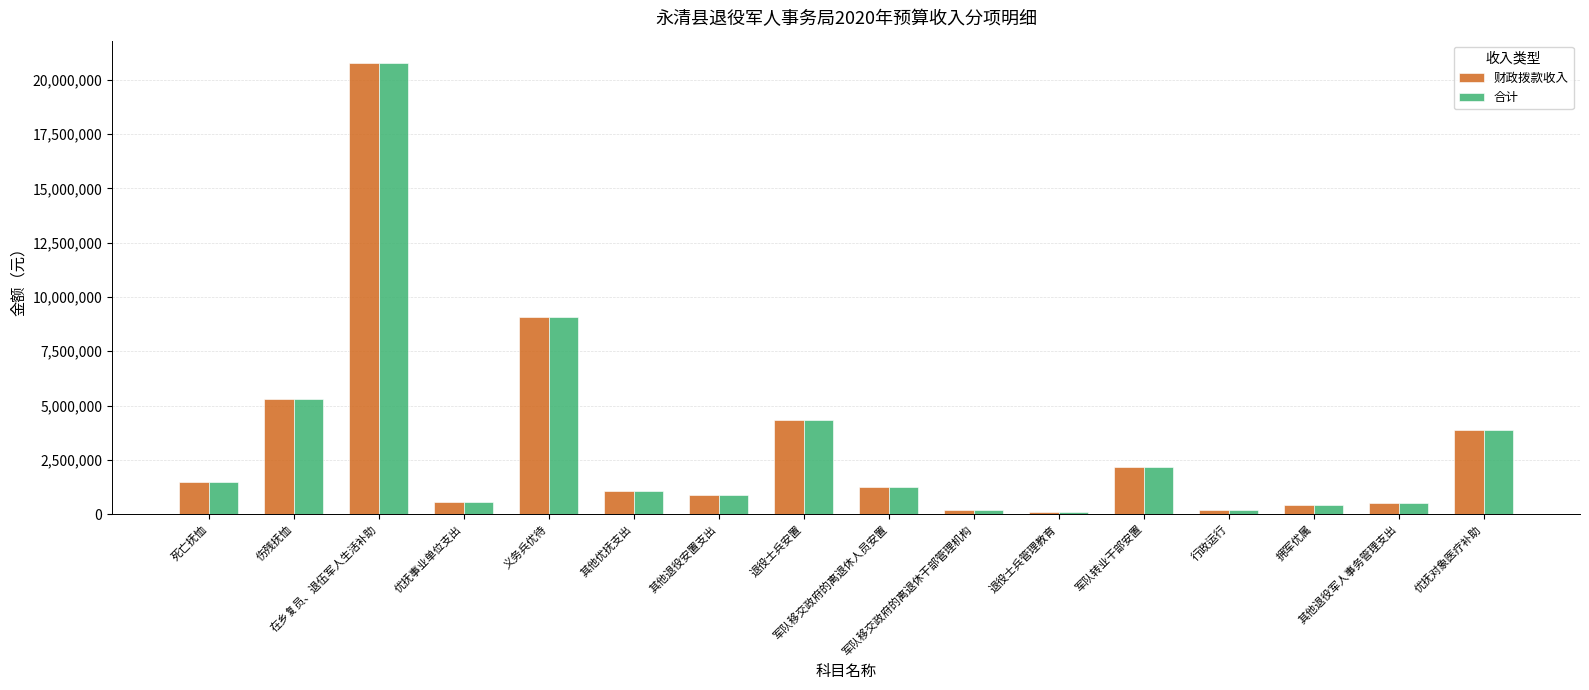

At which label does 财政拨款收入 first exceed 1251000?

死亡抚恤